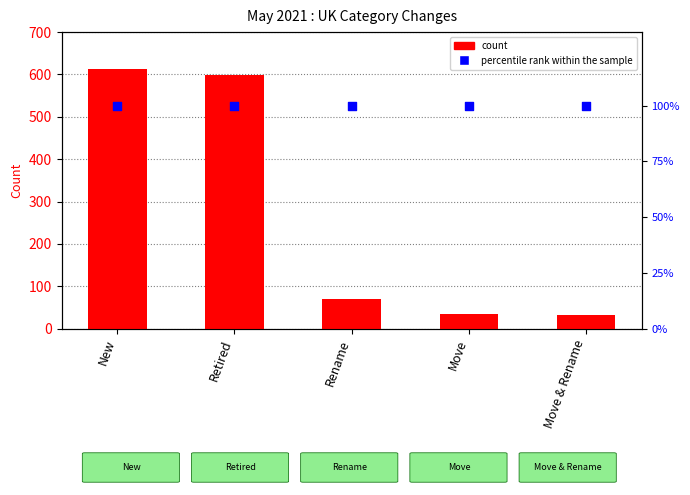

Is the value of percentile rank within the sample at New greater than the value of count at Move?

Yes